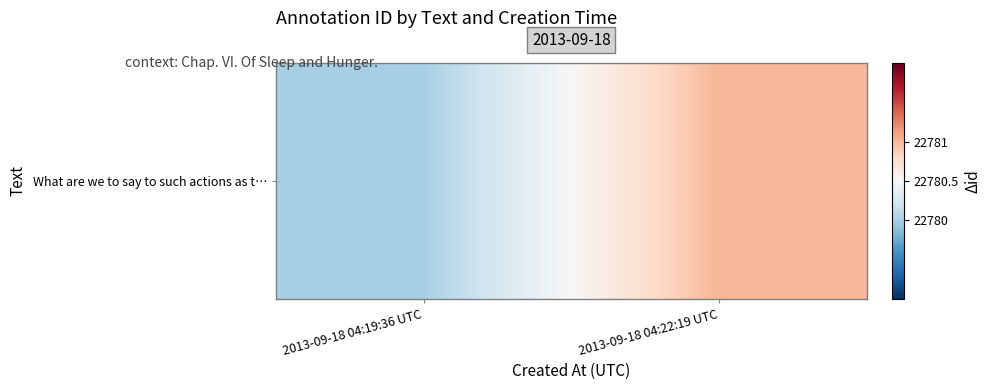

Count the number of data series in this chart.

1